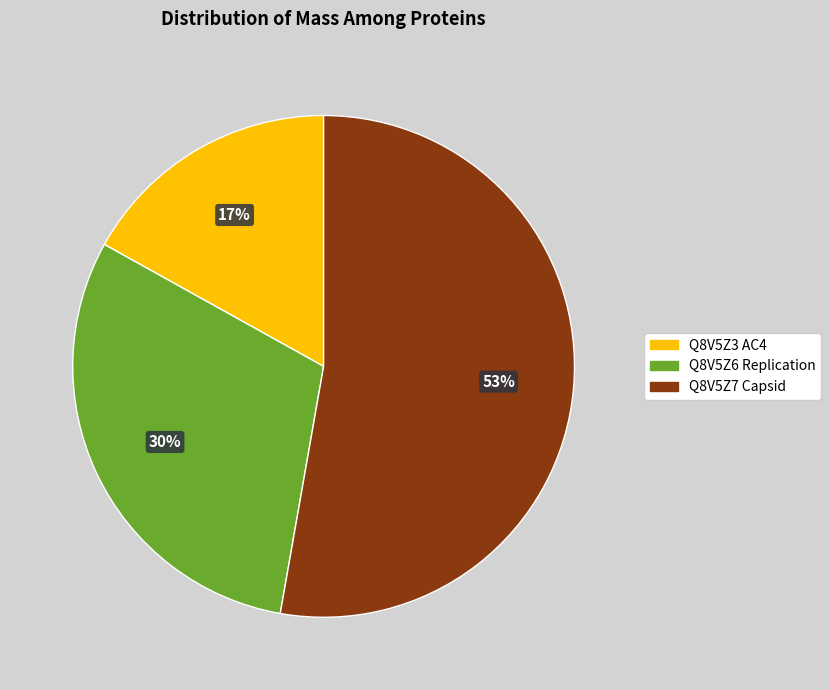

What is the largest slice in the pie chart?

Q8V5Z7 Capsid